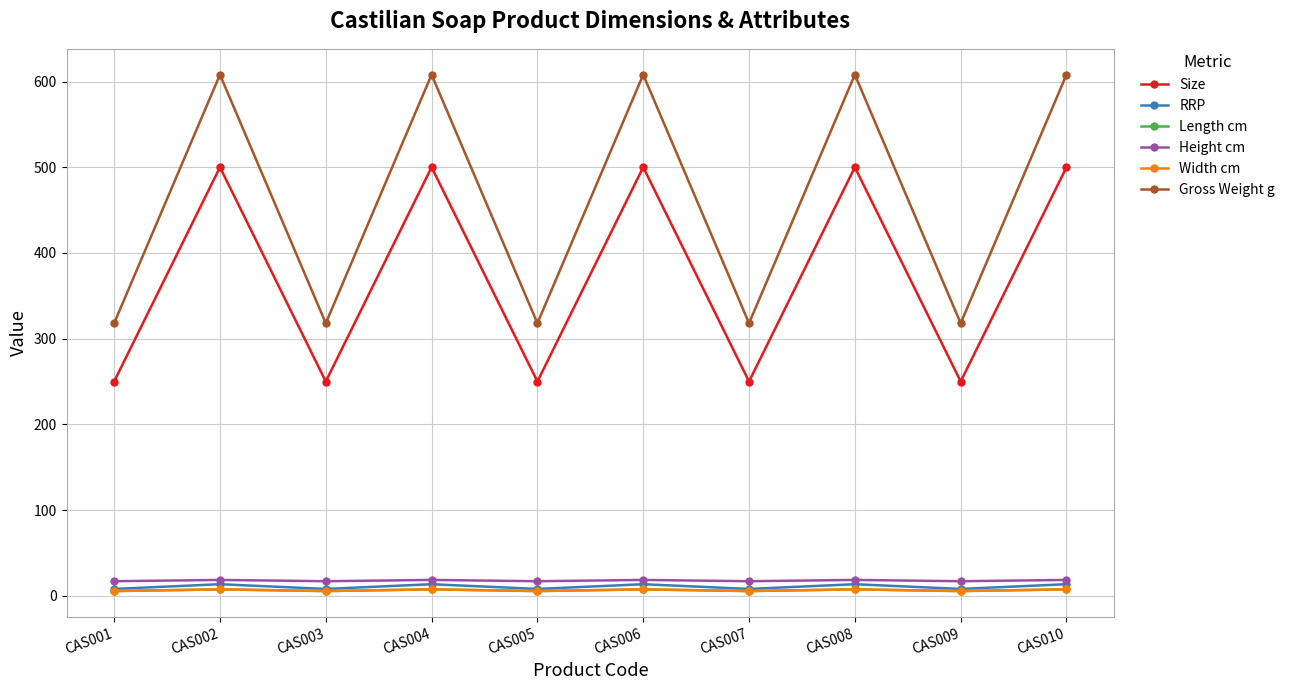

What is the difference between the maximum and minimum values in the Size series?

250.0